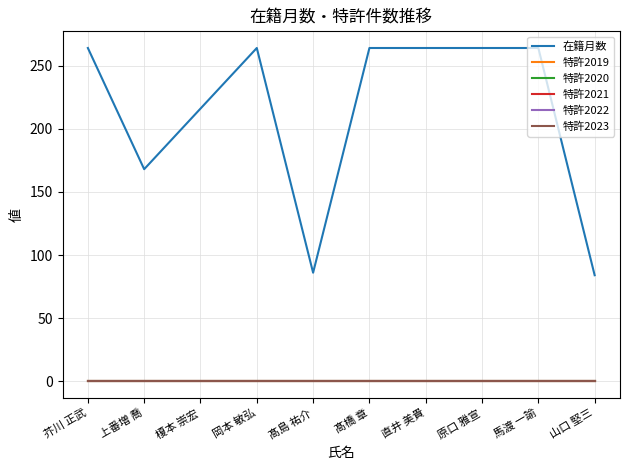

Does the chart display data point markers on the line(s)?

No